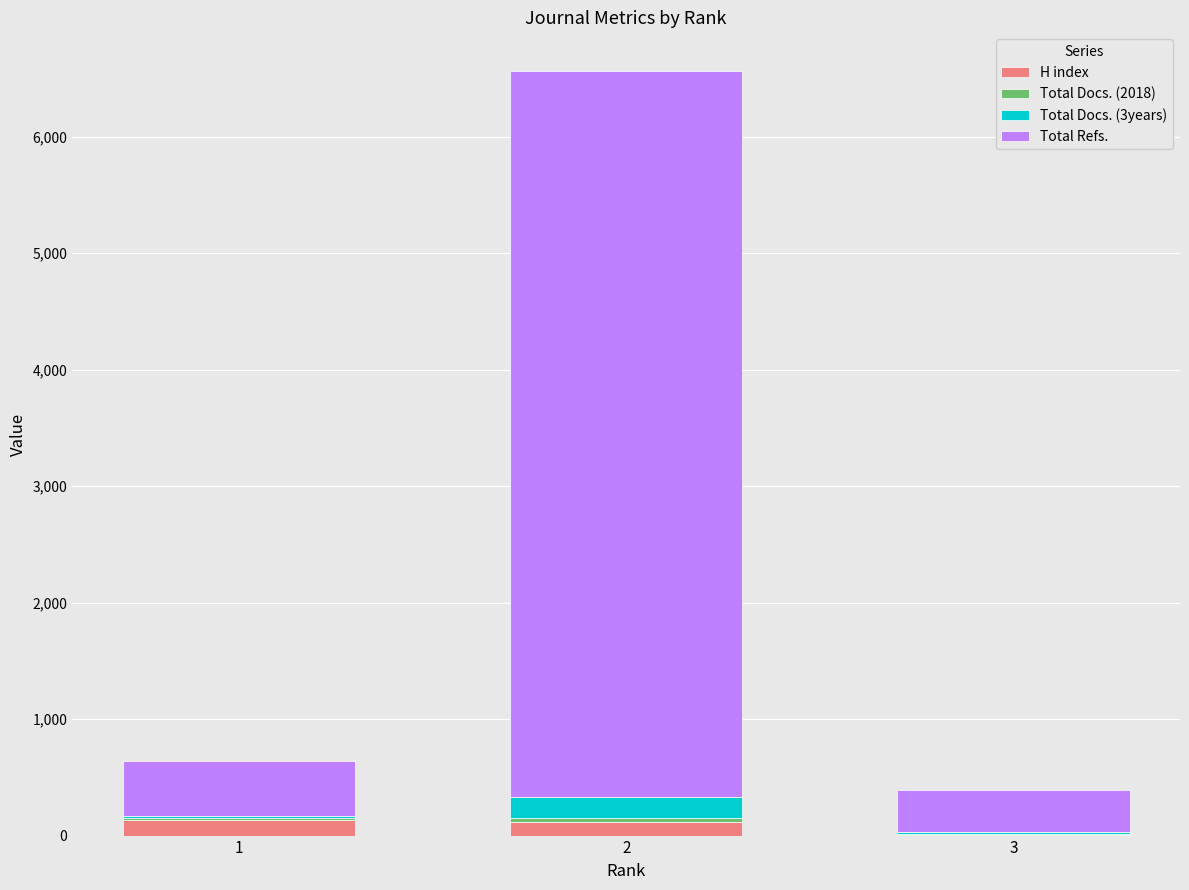

What is the approximate value of Total Docs. (2018) at 1, to the nearest 10?

20